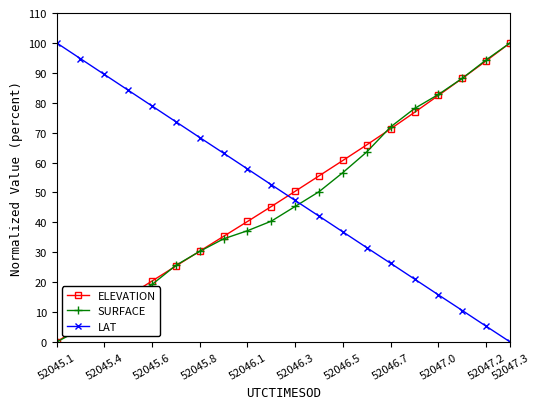

Reading left to right, transcribe all the data shown in this chart.

ELEVATION: 0.0	5.2	10.3	15.4	20.4	25.4	30.4	35.3	40.3	45.3	50.4	55.5	60.7	65.9	71.3	76.8	82.4	88.2	94.0	100.0
SURFACE: 0.0	4.2	9.6	14.0	19.2	25.6	30.3	34.5	37.2	40.4	45.3	50.2	56.7	63.5	71.9	78.1	82.8	88.2	94.3	100.0
LAT: 100.0	94.7	89.5	84.2	78.9	73.6	68.4	63.1	57.8	52.6	47.3	42.1	36.8	31.5	26.3	21.0	15.7	10.5	5.2	0.0